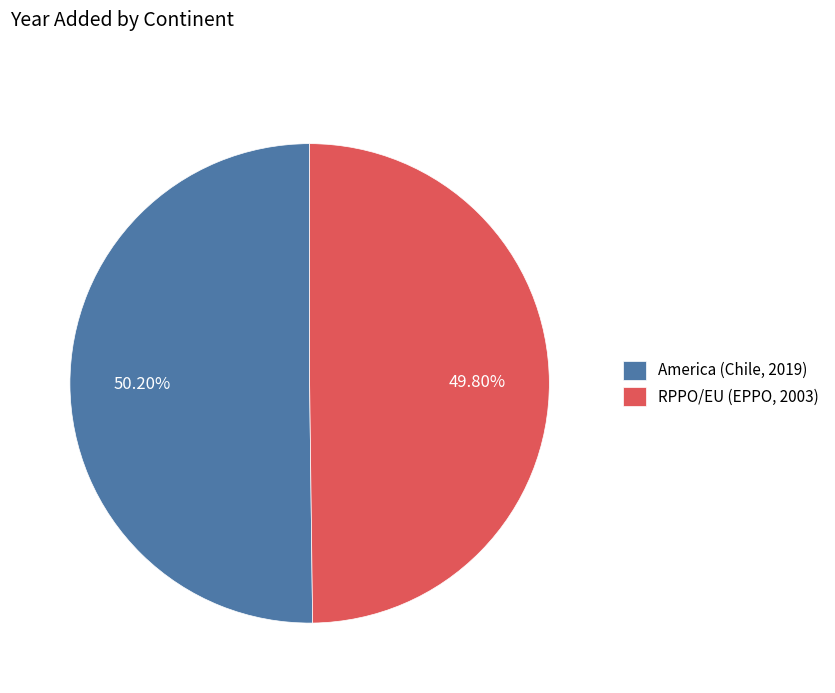

Is there any slice that represents more than half of the pie?

Yes